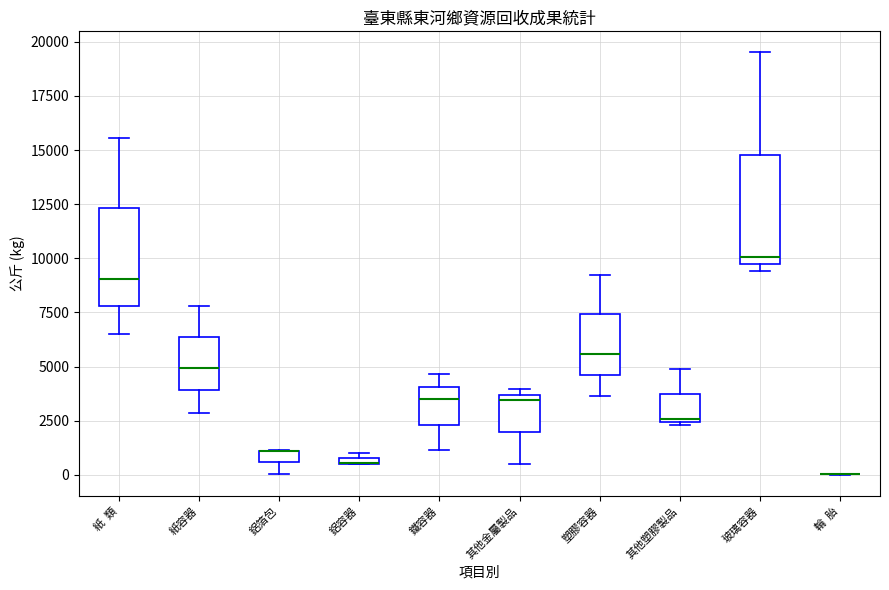

Where is the upper edge of the box for 其他塑膠製品 on the y-axis? The values are not printed on the chart, so give them approximately, as read against the axis.

3500